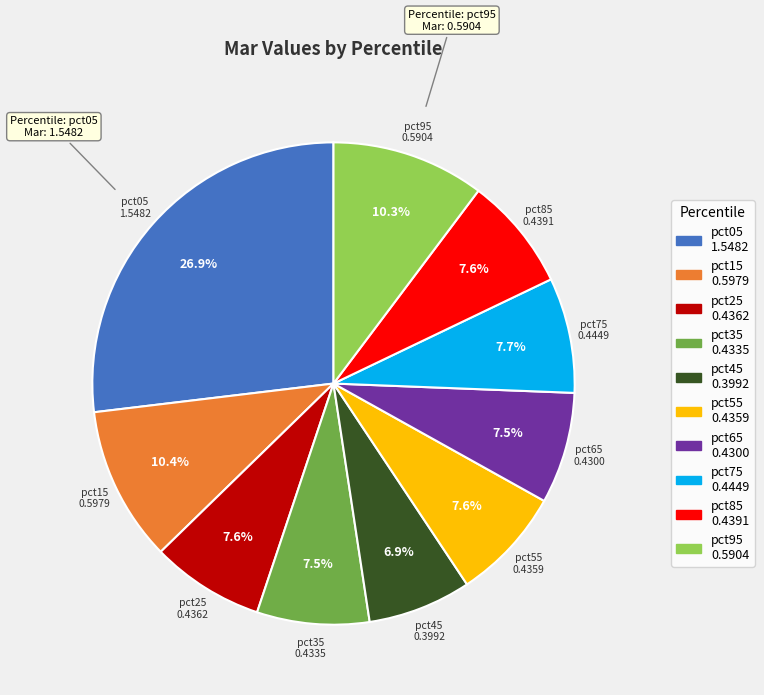

Which has a higher value, pct45 or pct15?

pct15